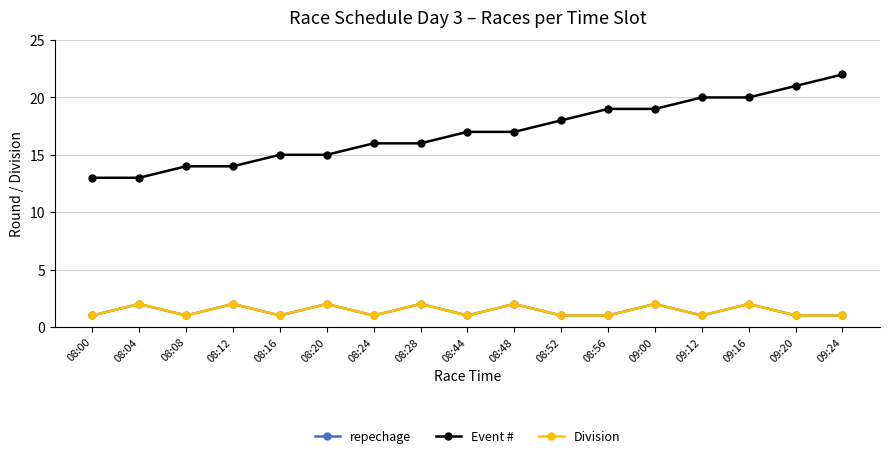

Reading right to left, extract all data points from this chart.

repechage: 1	1	2	1	2	1	1	2	1	2	1	2	1	2	1	2	1
Event #: 22	21	20	20	19	19	18	17	17	16	16	15	15	14	14	13	13
Division: 1	1	2	1	2	1	1	2	1	2	1	2	1	2	1	2	1